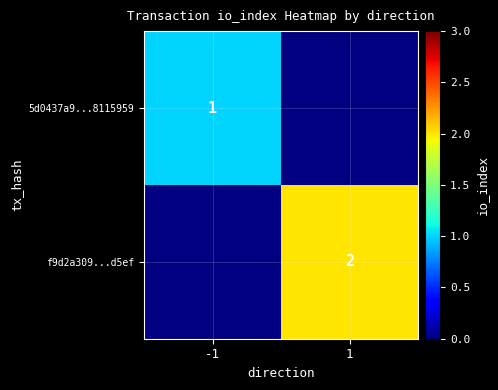

The f9d2a309...d5ef series shows 2 at 1. True or false?

True